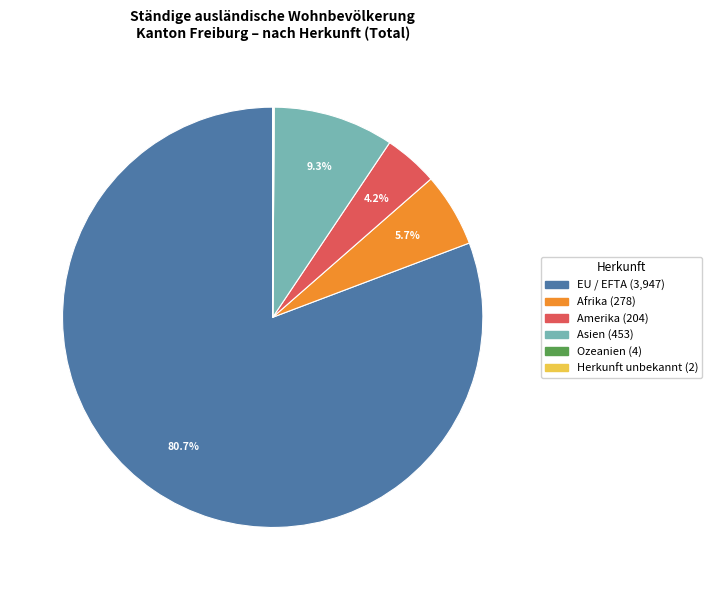

Which slice is the largest?

EU / EFTA